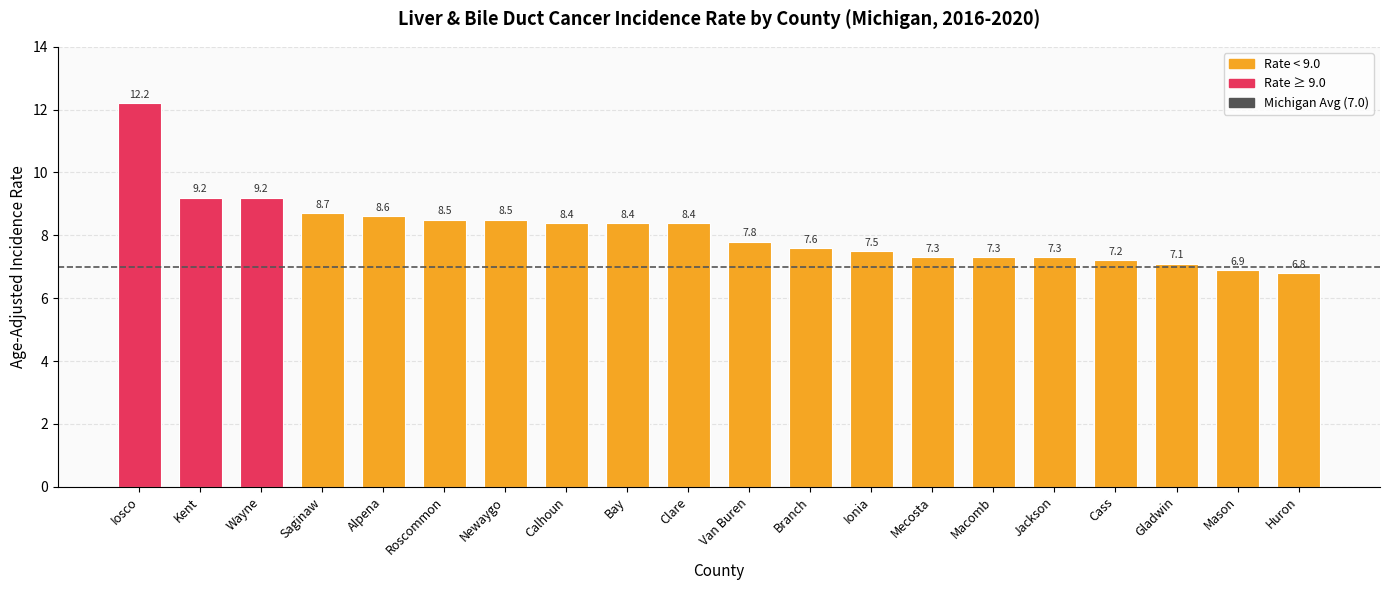

Are the bars horizontal?

No